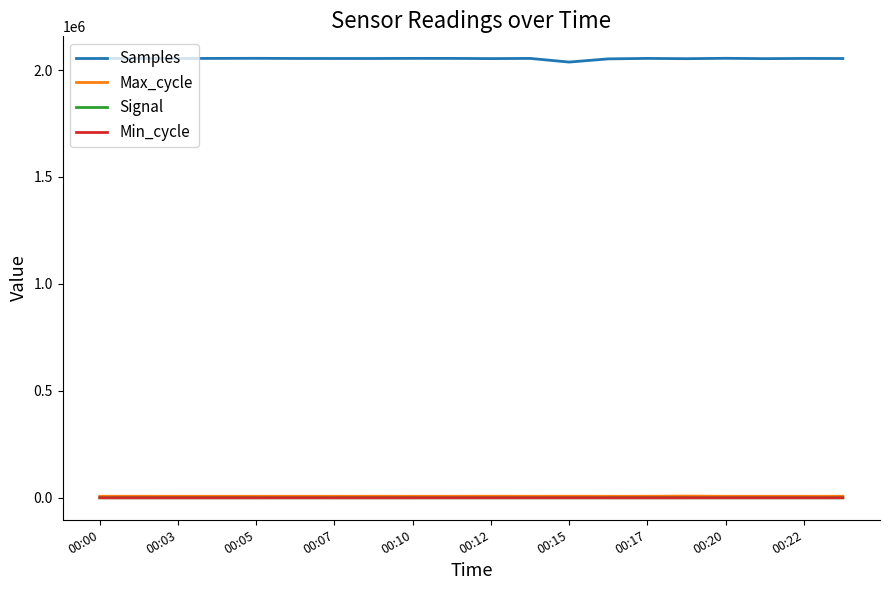

Which series has the widest spread of values?

Samples